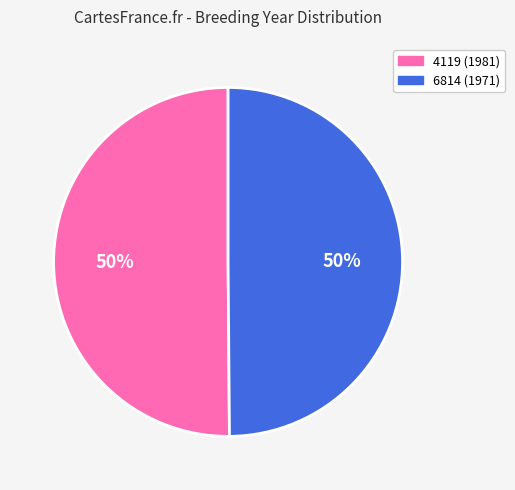

Approximately how many times larger is the value at 6814 (1971) compared to 4119 (1981)?

1.0